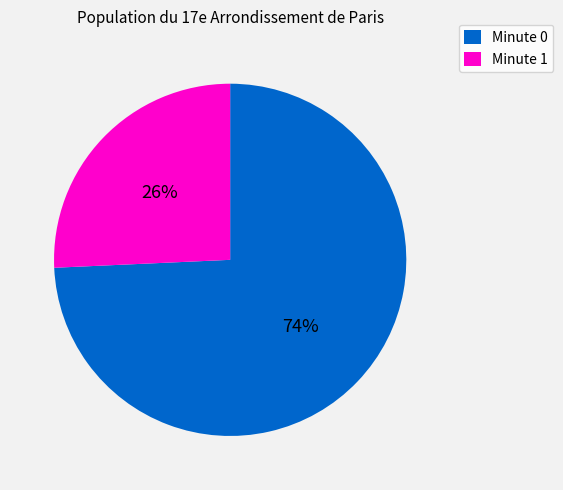

Is there a majority slice in this chart?

Yes